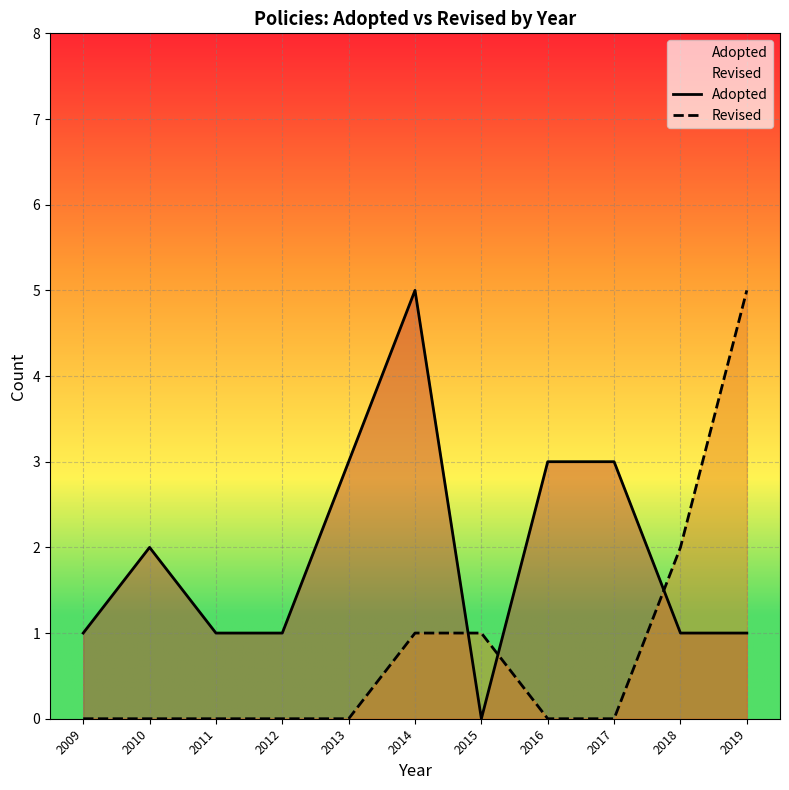

Which series has the largest range (max minus min)?

Adopted